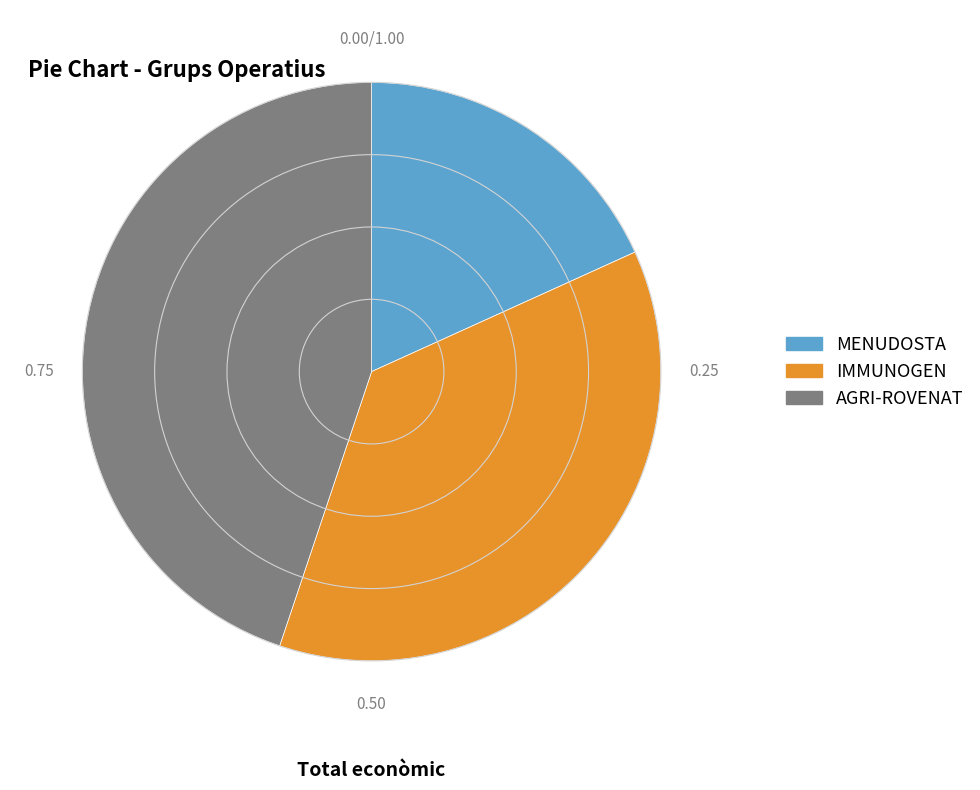

What is the ratio of the value at IMMUNOGEN to the value at AGRI-ROVENAT?

0.8